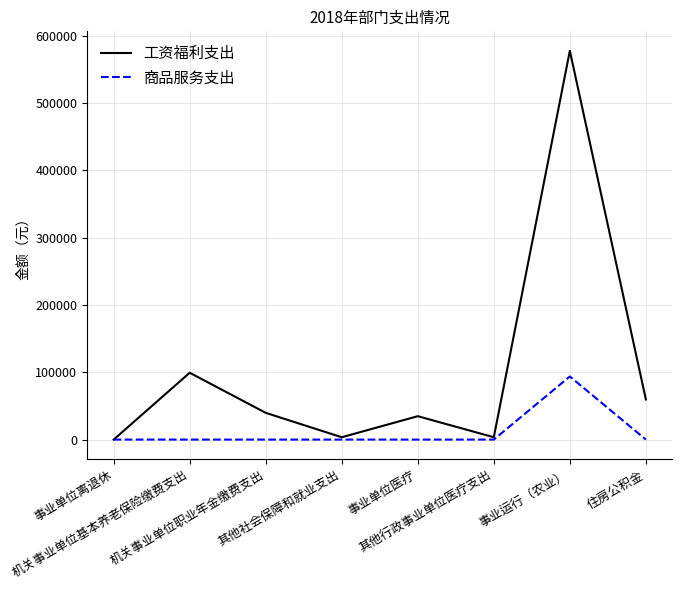

True or false: 商品服务支出 has a value of -29874.5 at 机关事业单位职业年金缴费支出.

False